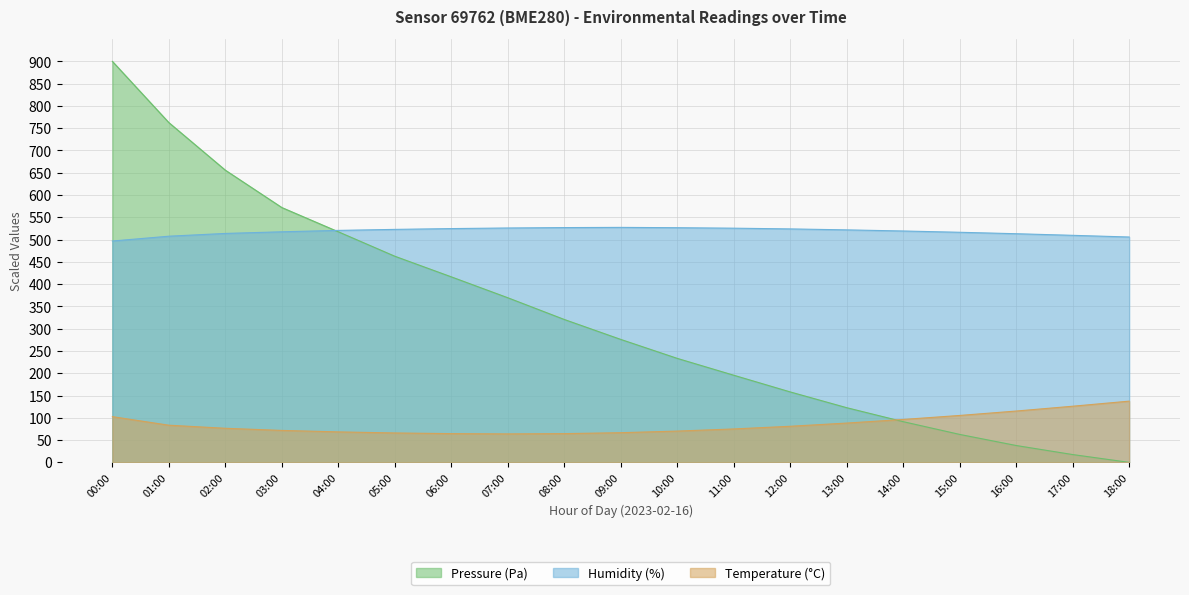

What is the maximum value shown in the chart?

900.0